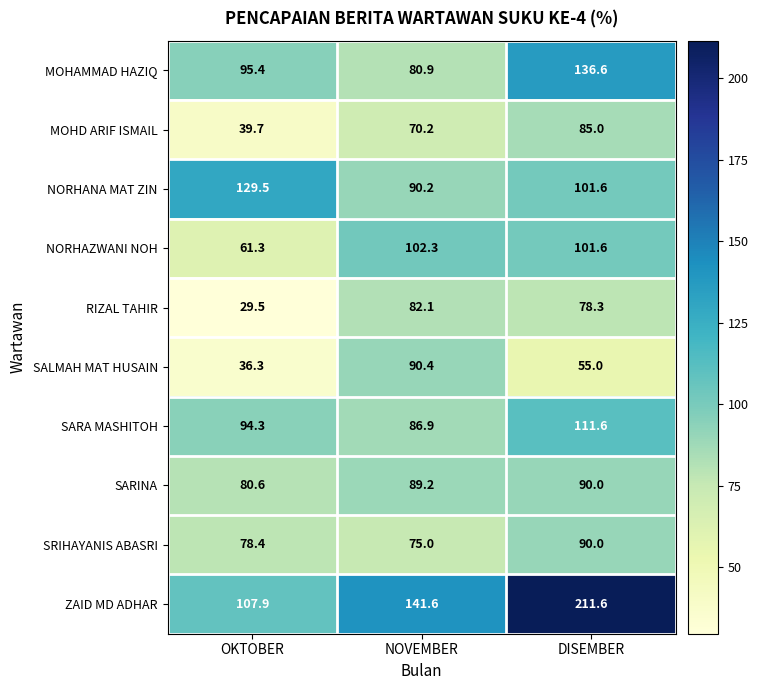

How many distinct data groups are displayed?

10